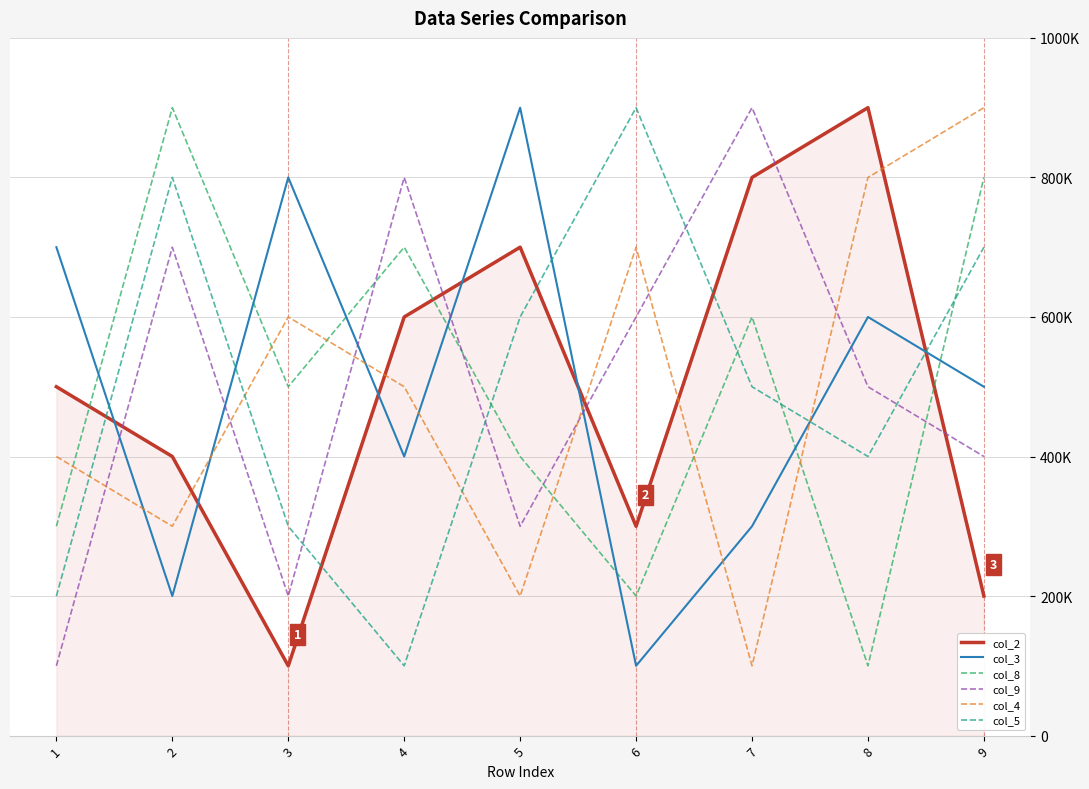

Is this an area chart (filled region under the line)?

Yes